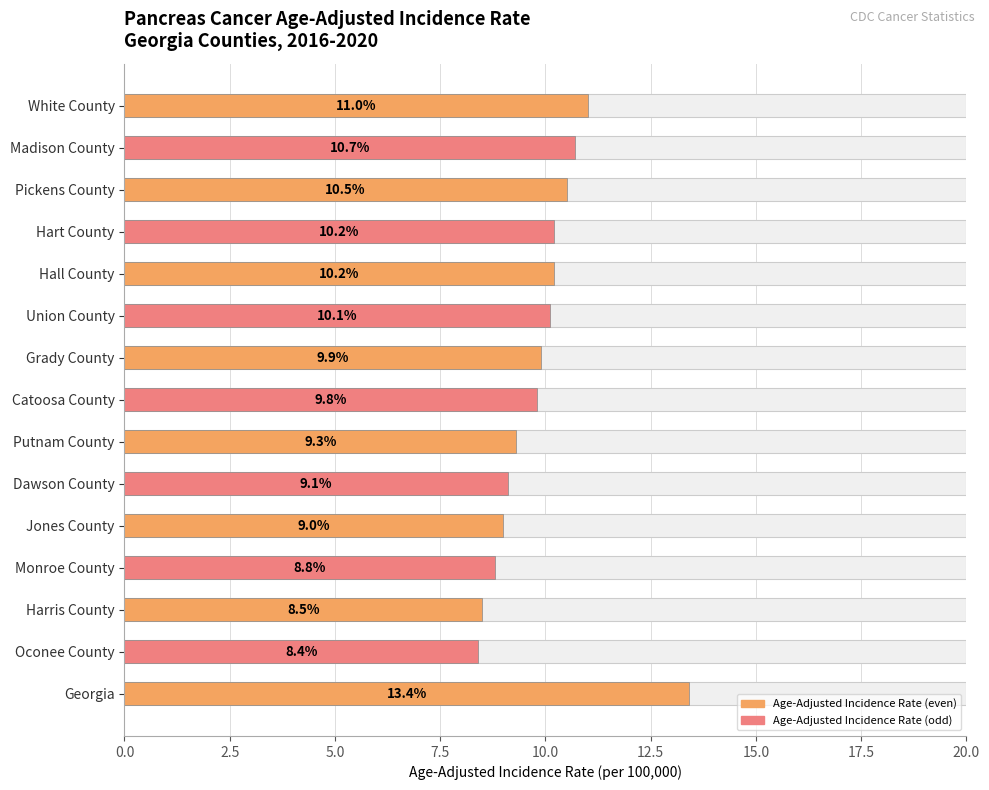

What is the value of the 8th bar from the left?

9.8